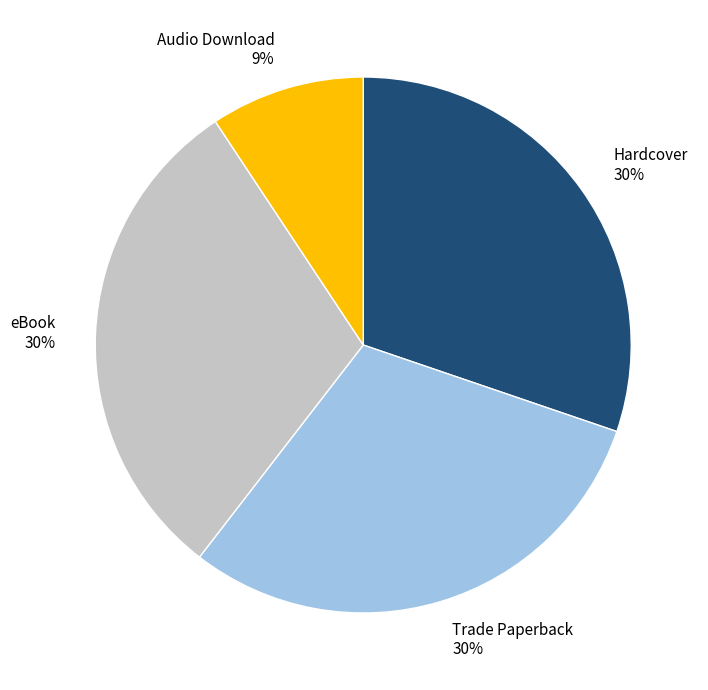

How many segments does this pie chart have?

4